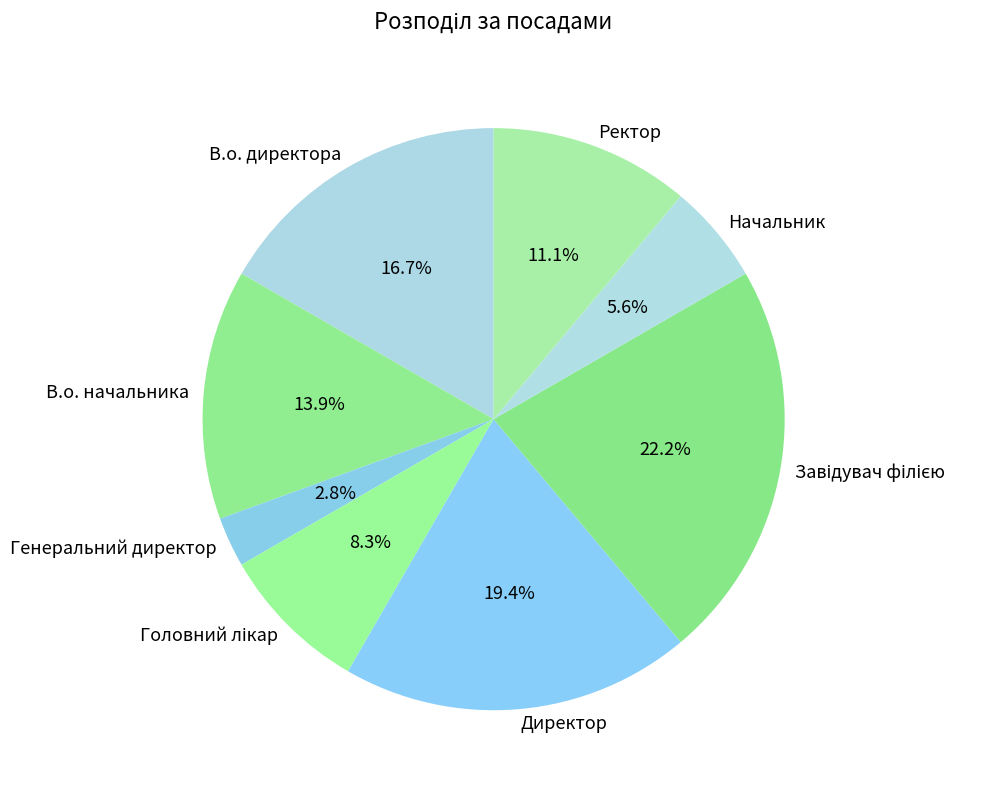

Combined, do В.о. директора and Ректор account for over 50%?

No